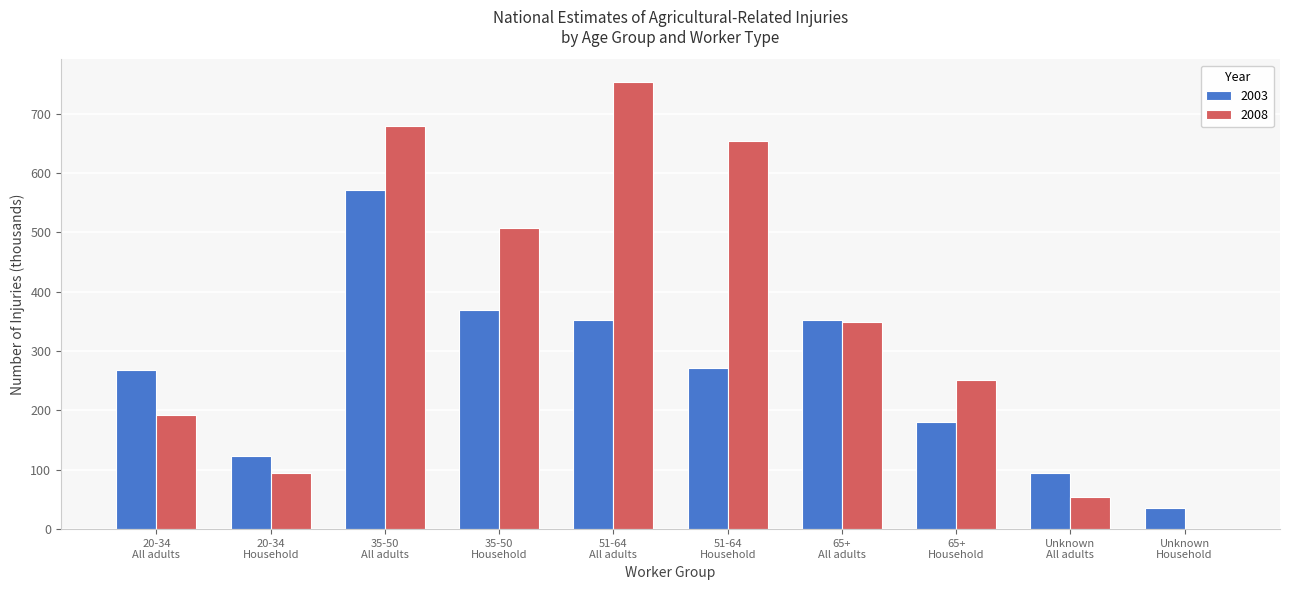

Which series has the largest total across all categories?

2008